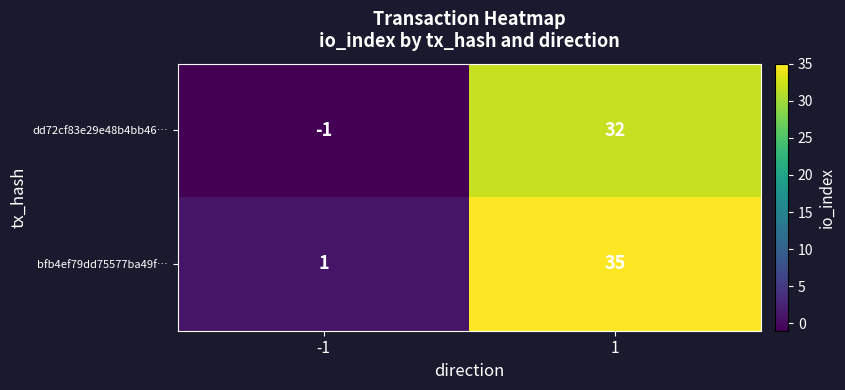

What is the sum of all dd72cf83e29e48b4bb46… values?

31